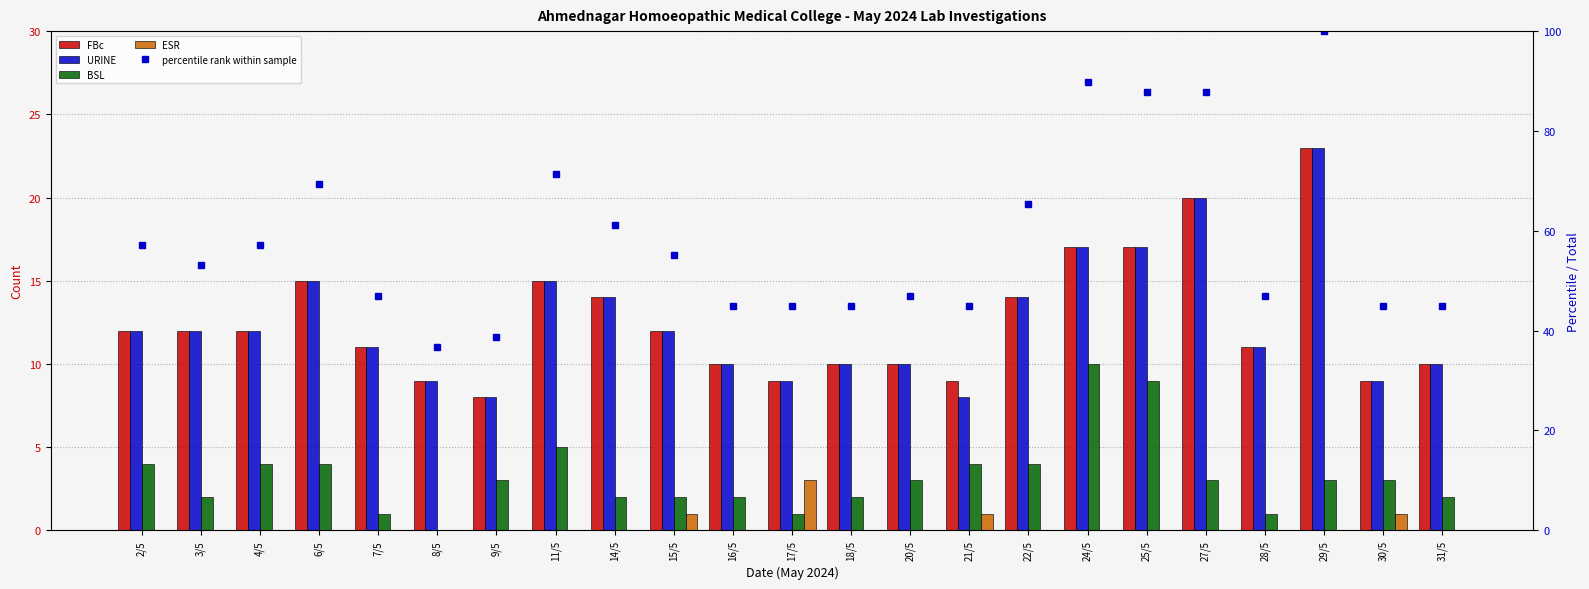

How many series are shown in this chart?

5